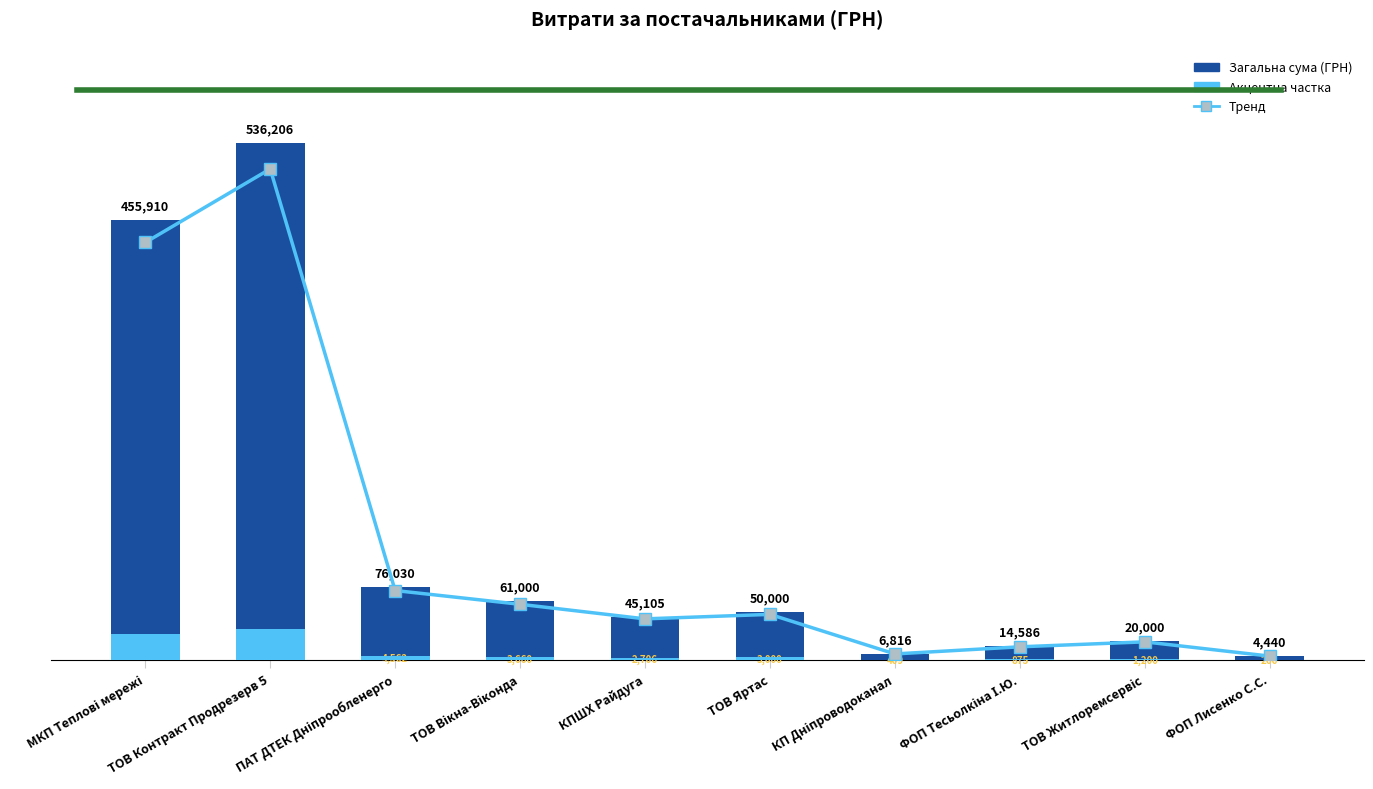

True or false: Частка (акцент) has a value of 1339.8 at ФОП Тесьолкіна І.Ю..

False